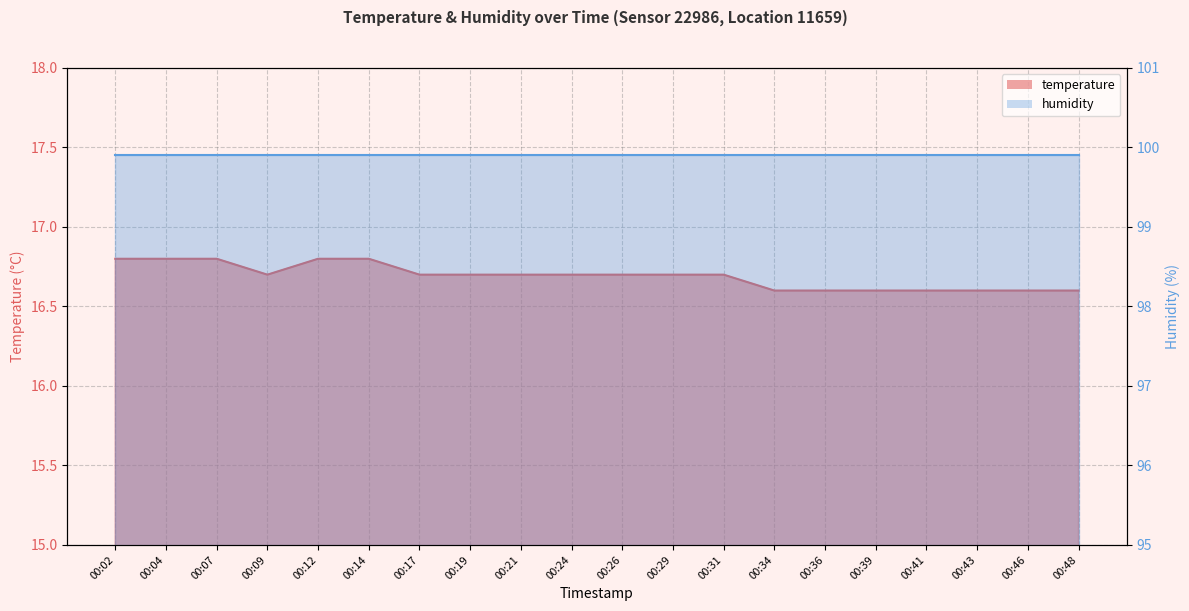

What is the sum of the values at 00:04 and 00:39?

33.4